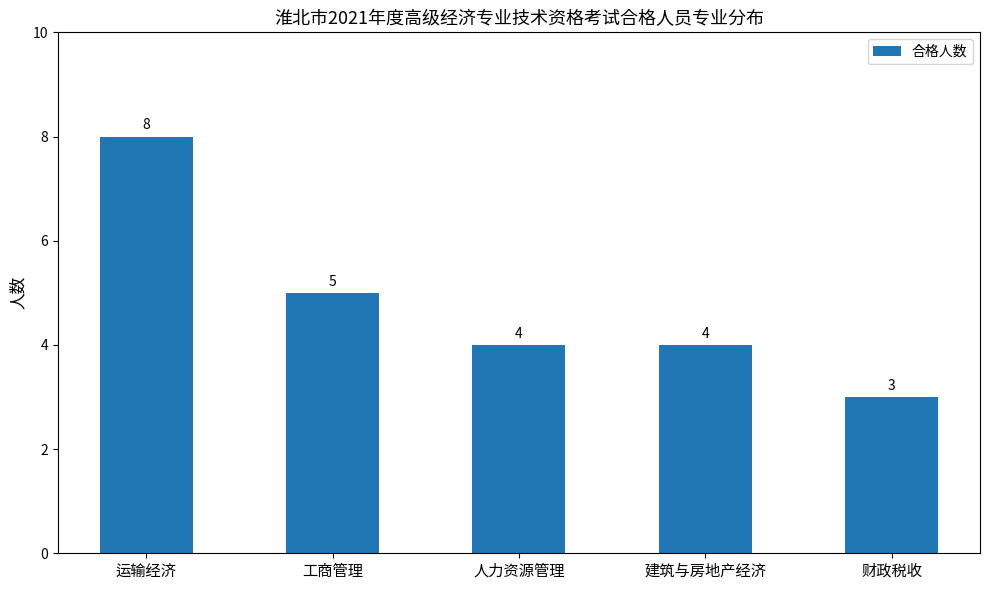

What is the maximum value shown in the chart?

8